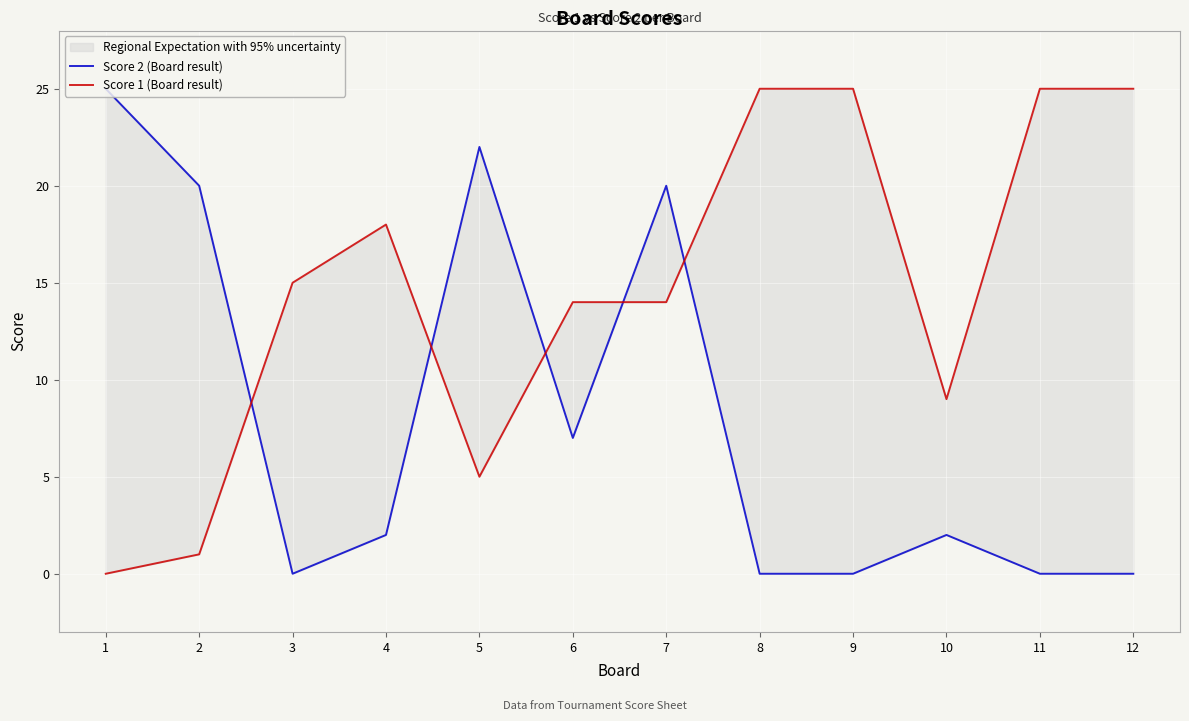

Between 10 and 6, which is larger?

6